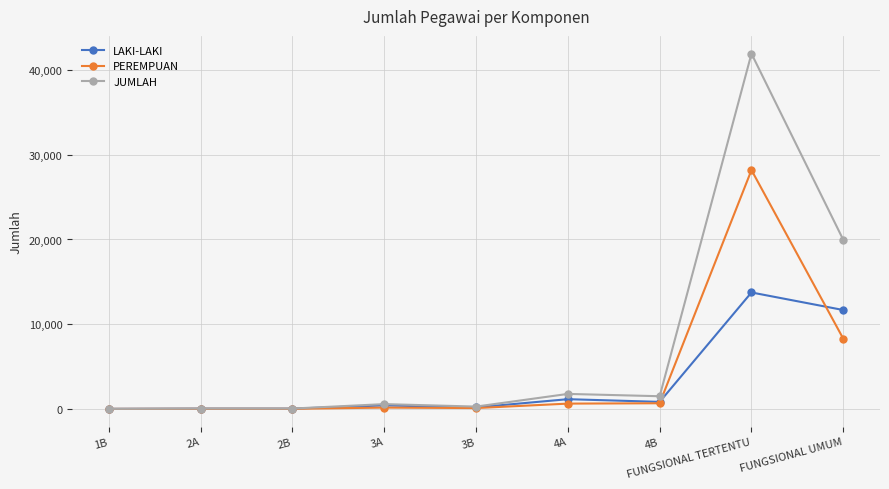

Is the value of PEREMPUAN at 3B greater than the value of JUMLAH at 4A?

No